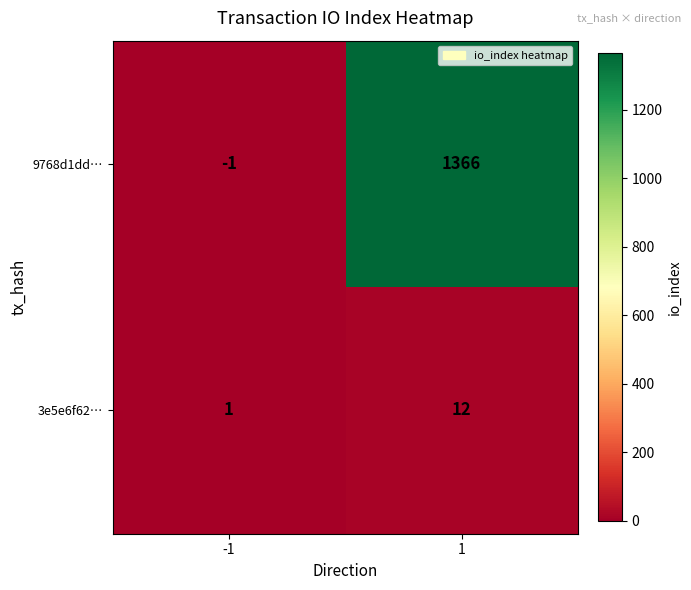

Reading left to right, extract all data points from this chart.

9768d1dd…: -1	1366
3e5e6f62…: 1	12